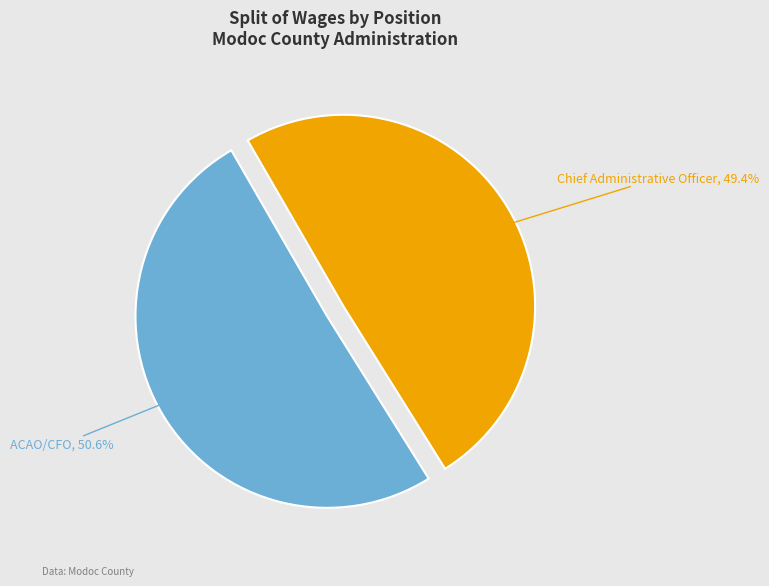

True or false: Chief Administrative Officer accounts for 61% of the total.

False